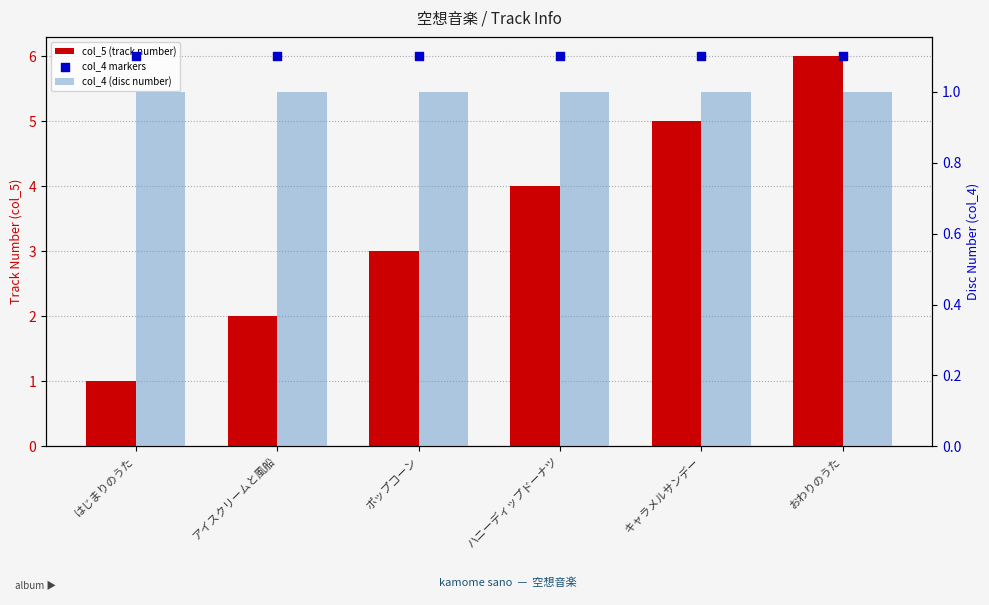

Which series contains the highest Y value?

col_5 (track number)